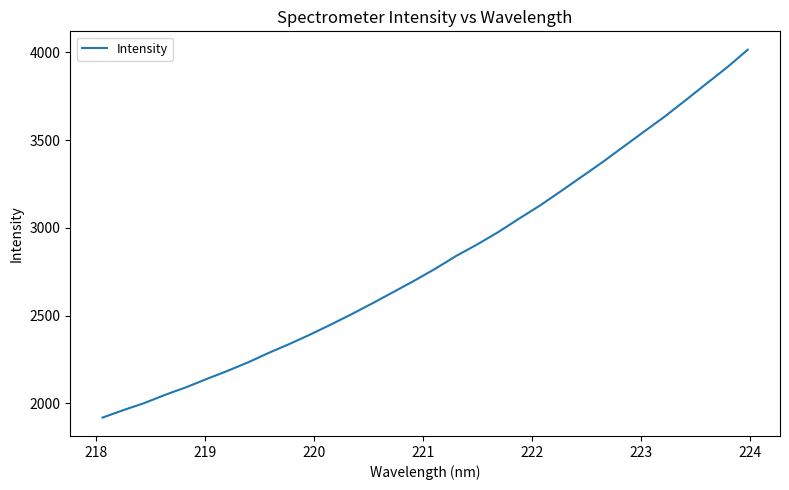

What is the minimum value shown in the chart?

1919.1